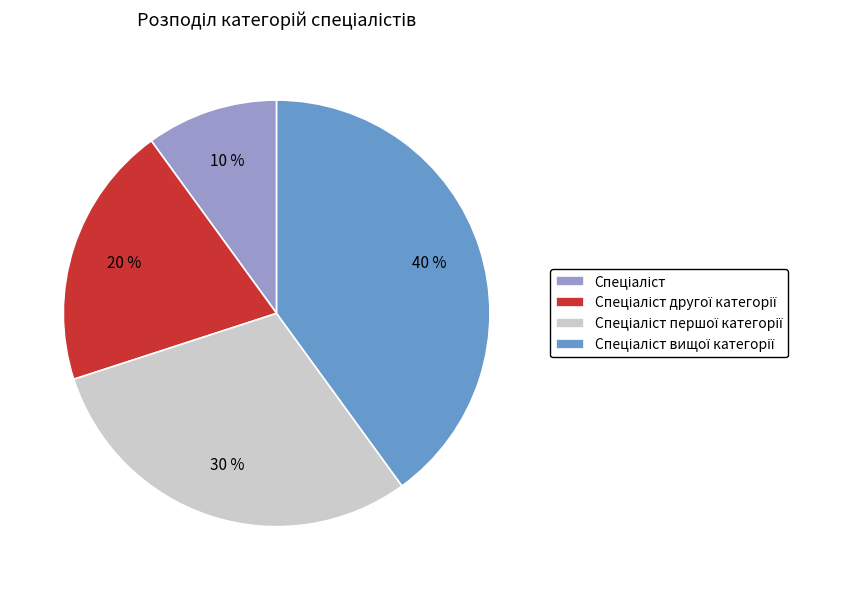

Is there any slice that represents more than half of the pie?

No